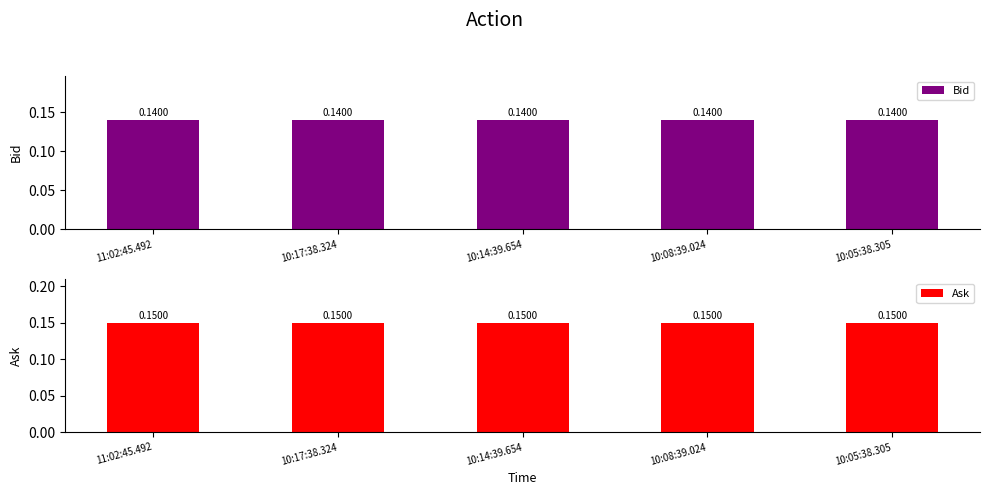

What is the label of the 4th bar from the left?

10:08:39.024